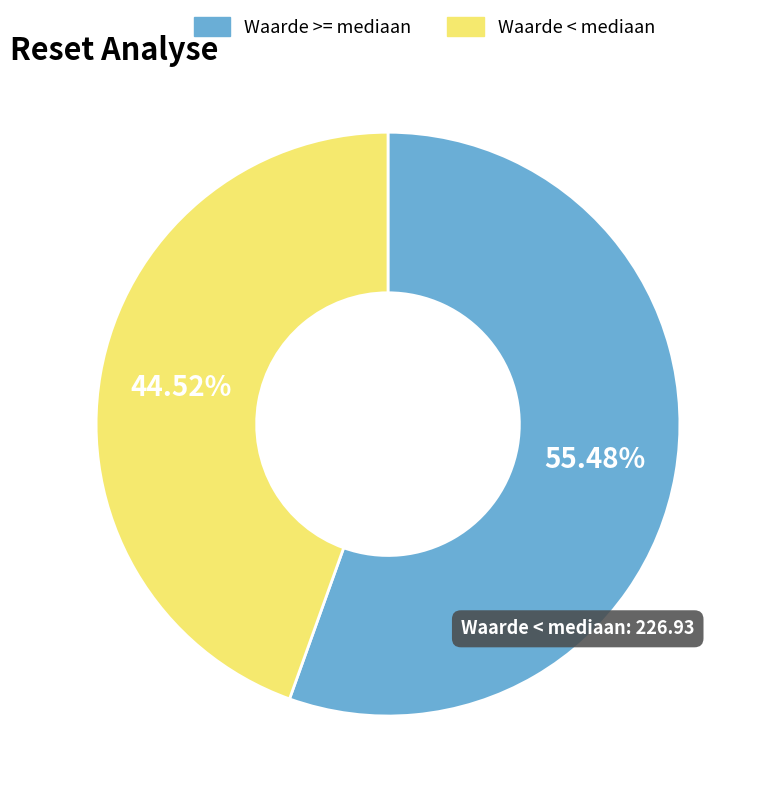

Which category has the biggest portion of the pie?

Waarde >= mediaan